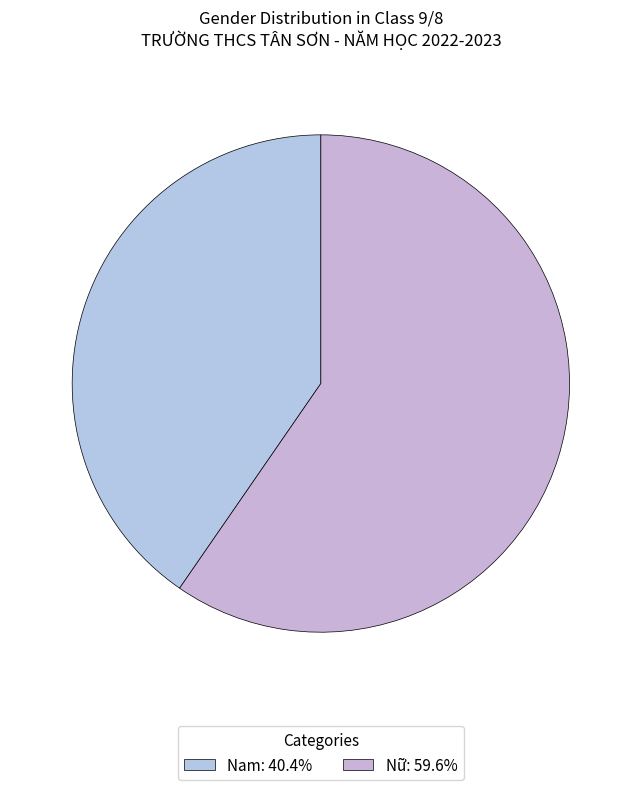

Which category accounts for the majority?

Nữ